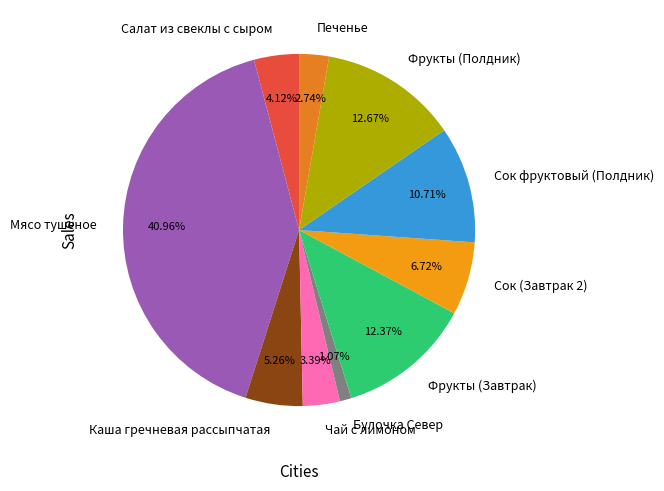

To the nearest percent, what percentage of the pie is Булочка Север?

1%